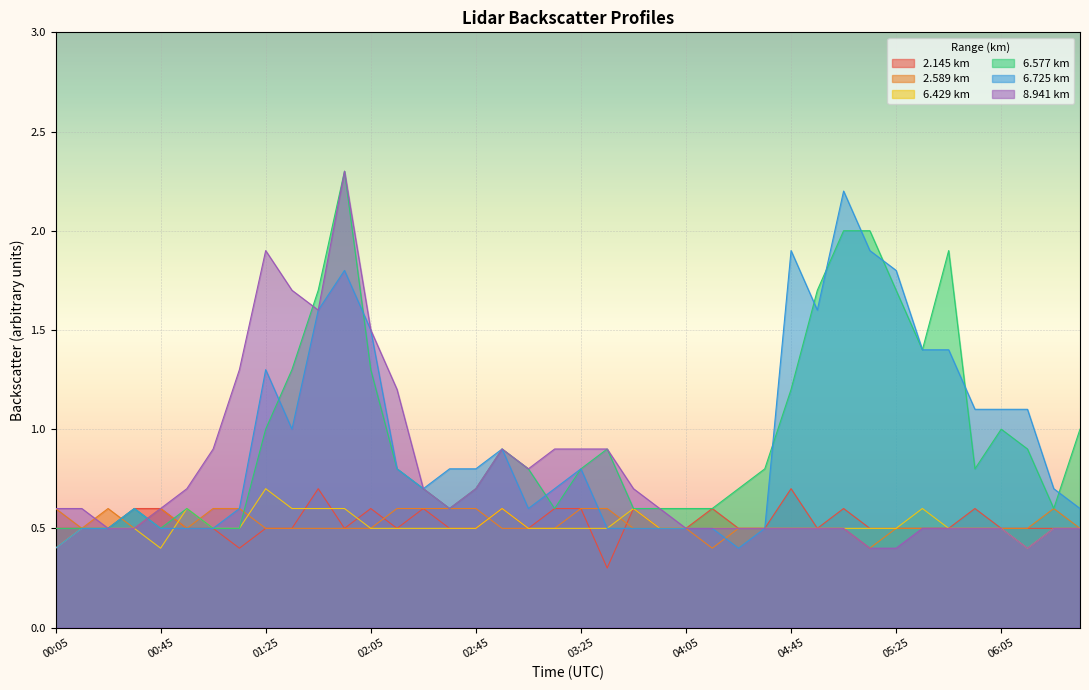

In 6.577, how many points are higher than both neighbors (excluding endpoints)?

7